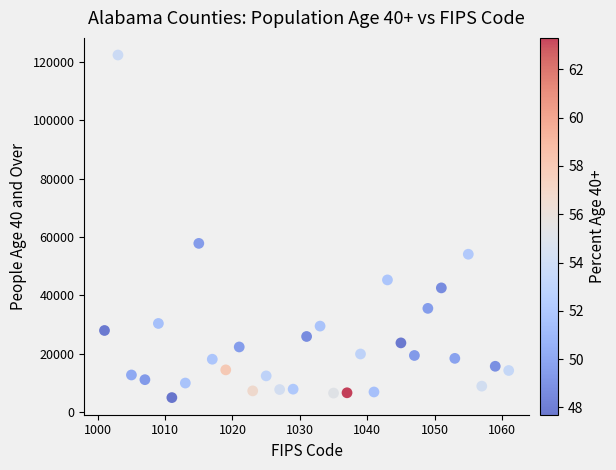

What is the range of Y values (max minus min)?

117380